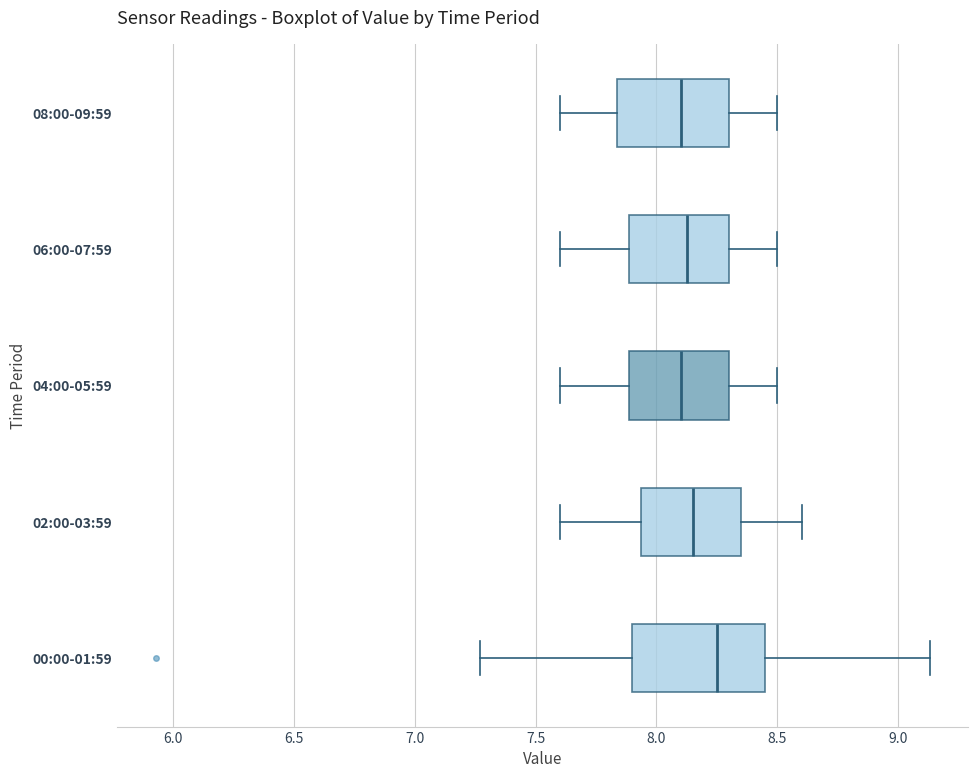

Reading bottom to top, transcribe this box plot: for each box, give where its median line is, the range the box spans, and where its two whiskers end, as read against the x-axis. The values are not printed on the chart, so give them approximately, as read against the axis.

00:00-01:59: median 8.25, box 7.90 to 8.45, whiskers 7.25 to 9.15
02:00-03:59: median 8.15, box 7.95 to 8.35, whiskers 7.60 to 8.60
04:00-05:59: median 8.10, box 7.90 to 8.30, whiskers 7.60 to 8.50
06:00-07:59: median 8.15, box 7.90 to 8.30, whiskers 7.60 to 8.50
08:00-09:59: median 8.10, box 7.85 to 8.30, whiskers 7.60 to 8.50